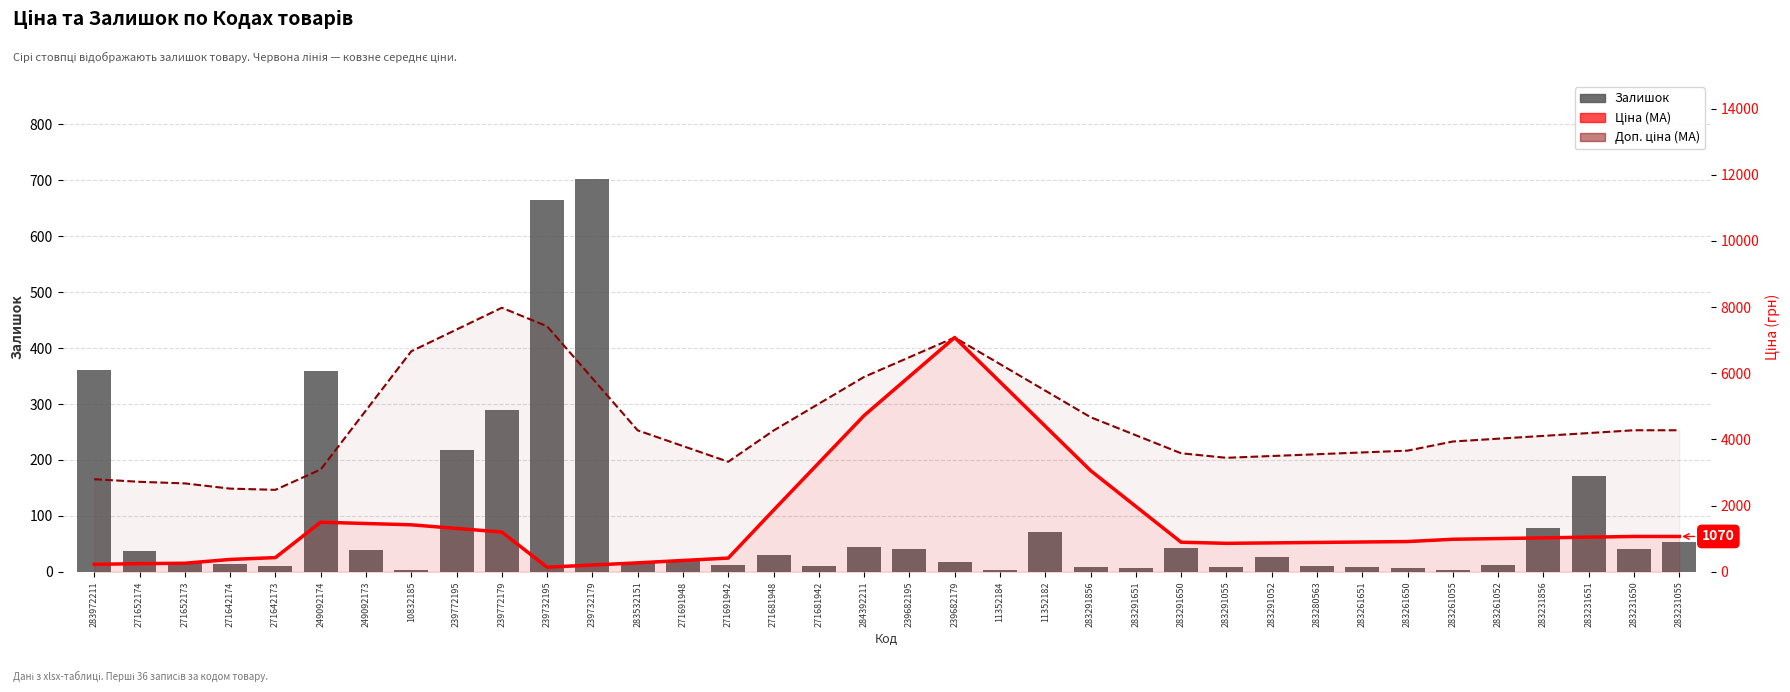

Which has a higher value, 283291055 or 239772179?

239772179